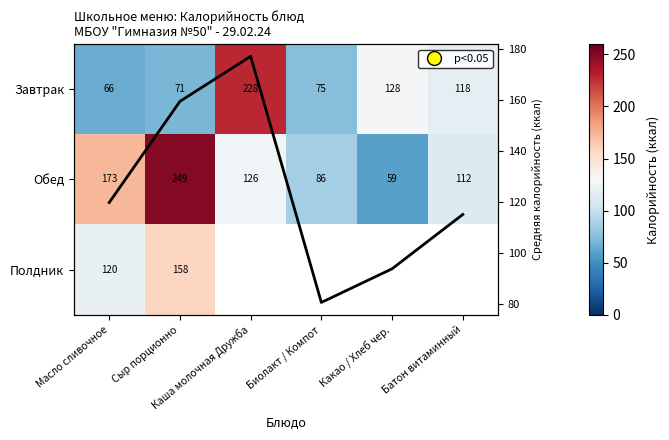

Where does the Обед series first go above 126?

Масло сливочное